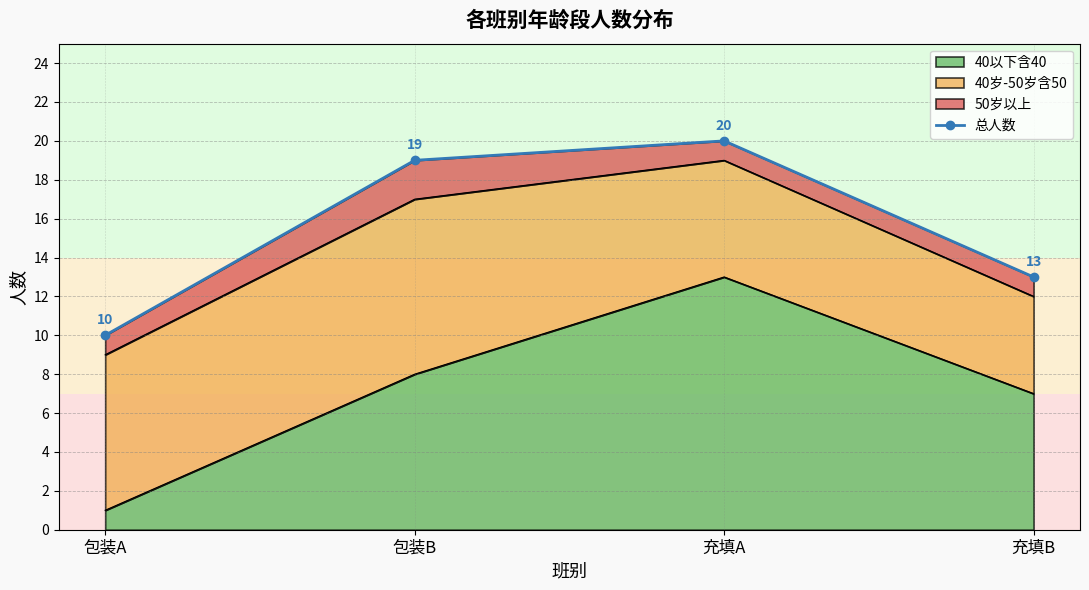

Which category has the highest value across all series?

充填A